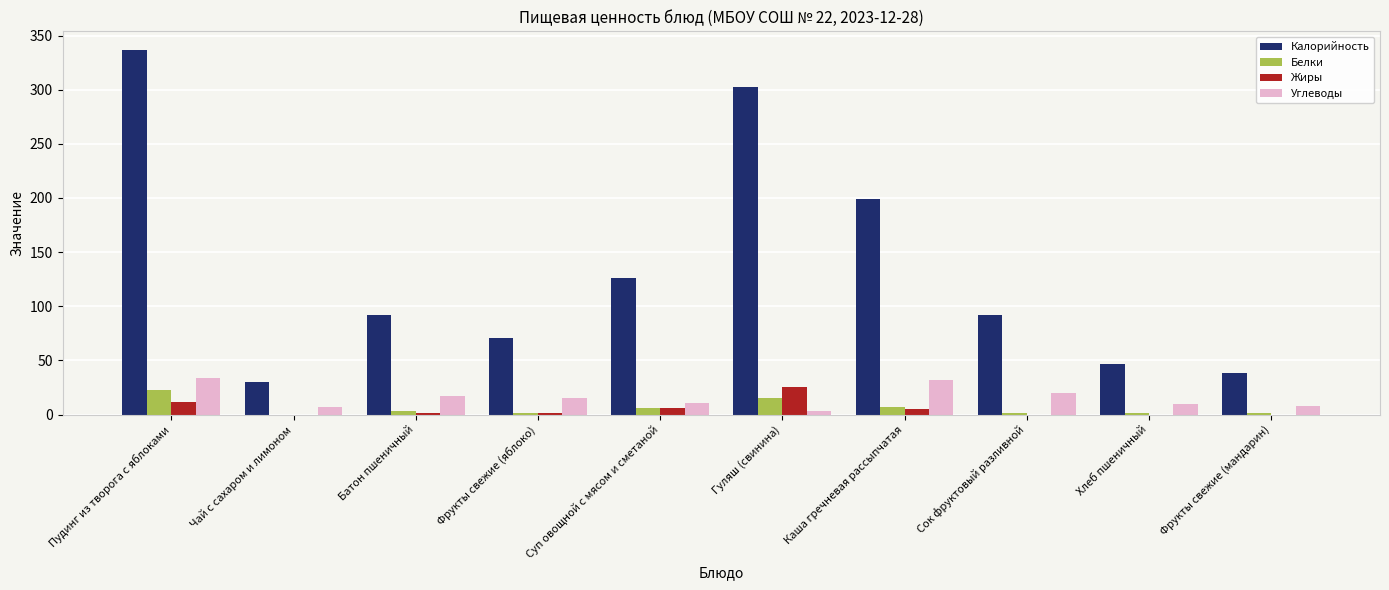

At which category is the sum across all series the highest?

Пудинг из творога с яблоками